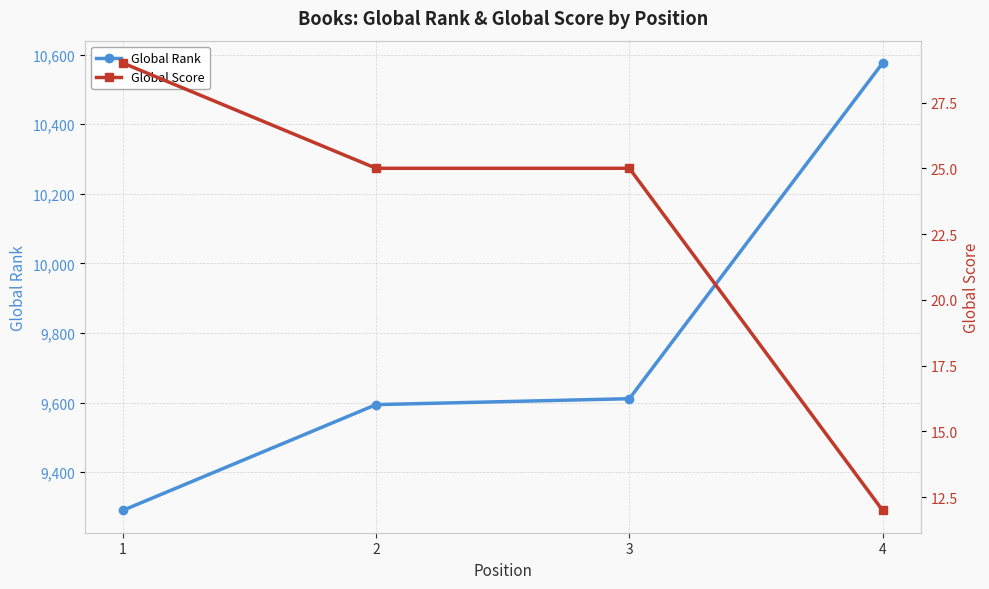

Does the chart have visible grid lines?

Yes